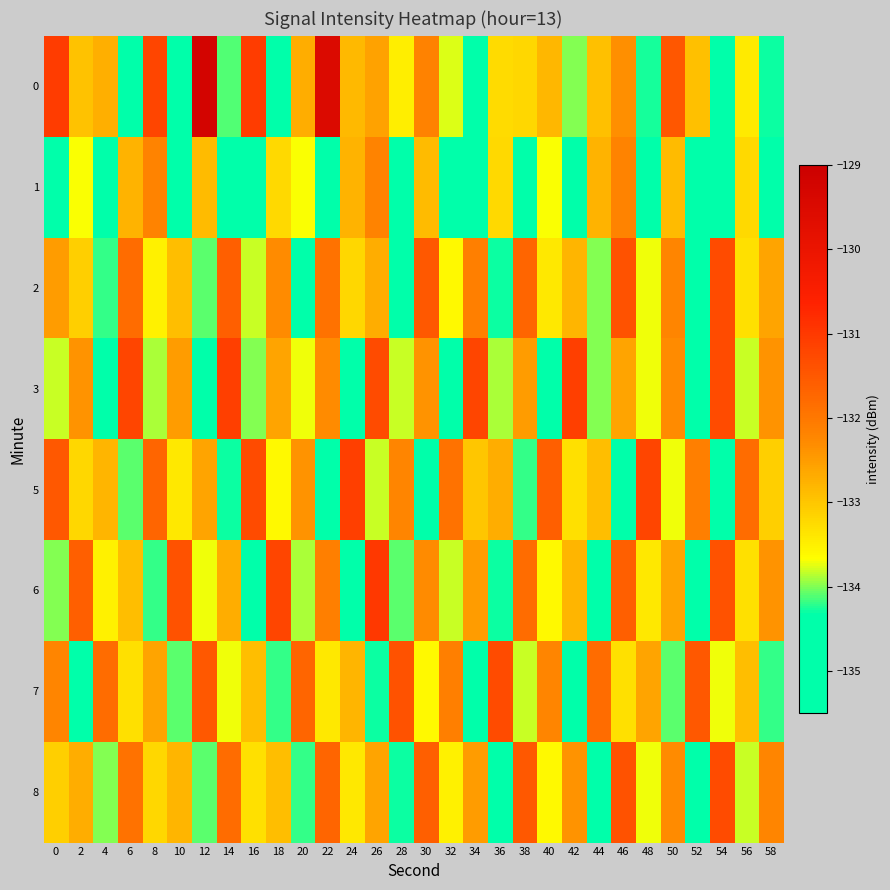

How many distinct data groups are displayed?

8